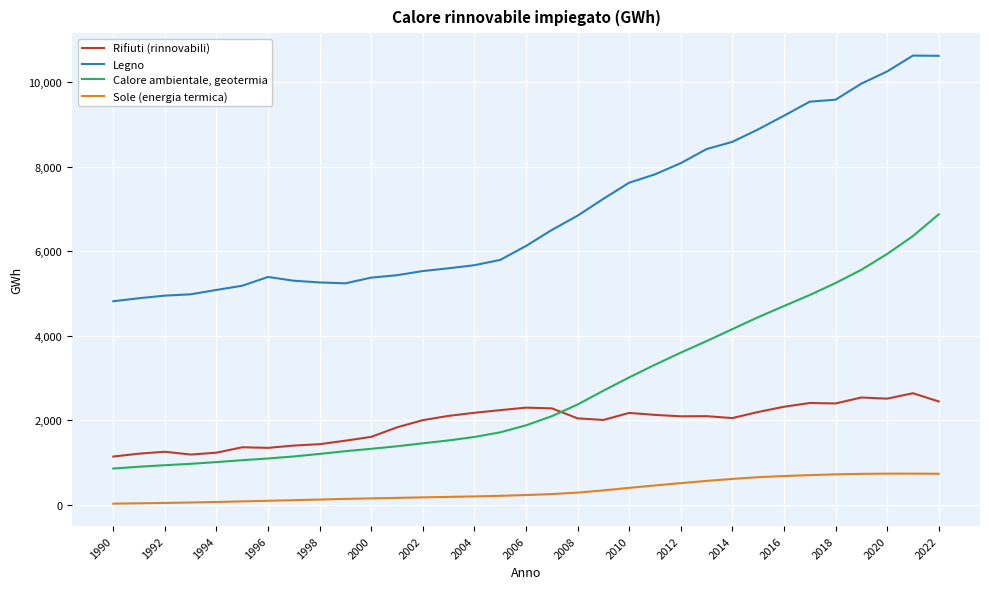

True or false: Calore ambientale, geotermia and Sole (energia termica) cross at least once.

False